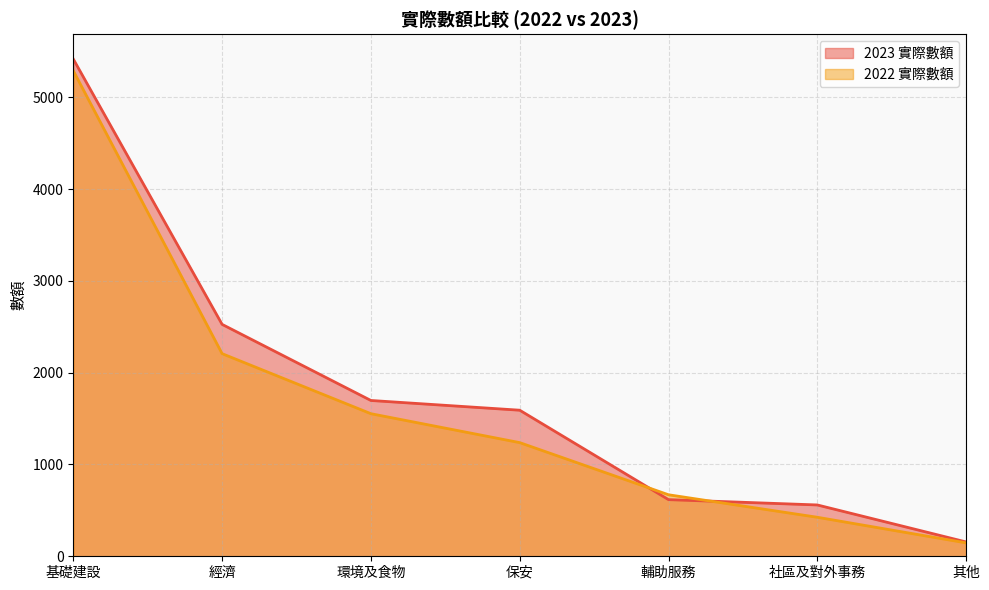

True or false: 2023 實際數額 has more than 1 interior local peaks.

False